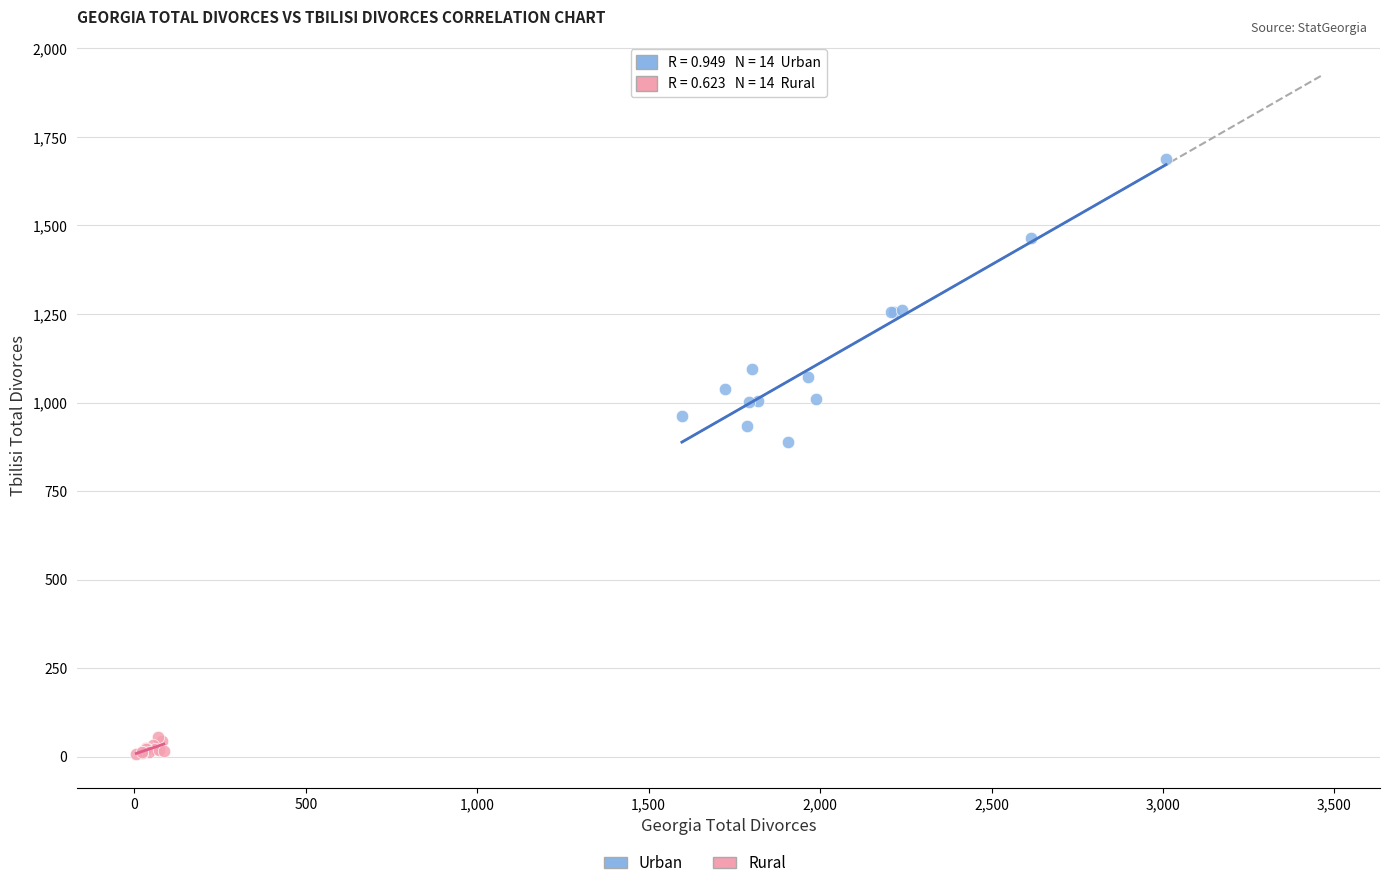

Which series has the largest Y range (max minus min)?

Urban